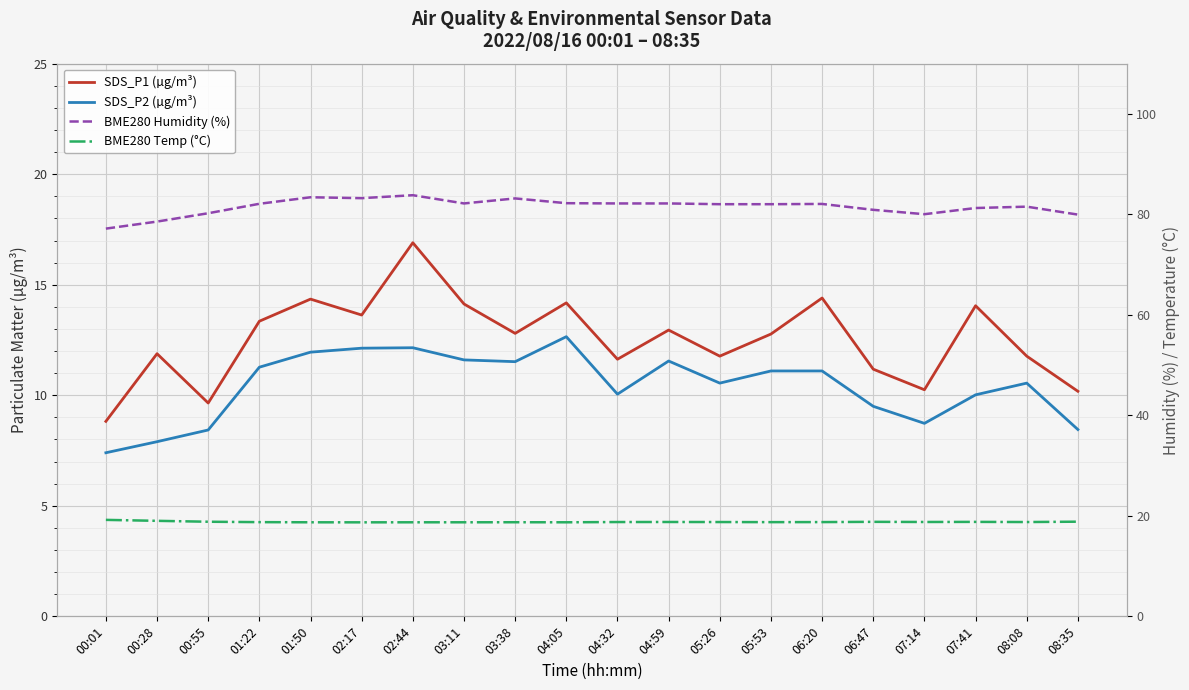

Where is BME280 Temp (°C) nearest to the value 18?

02:17